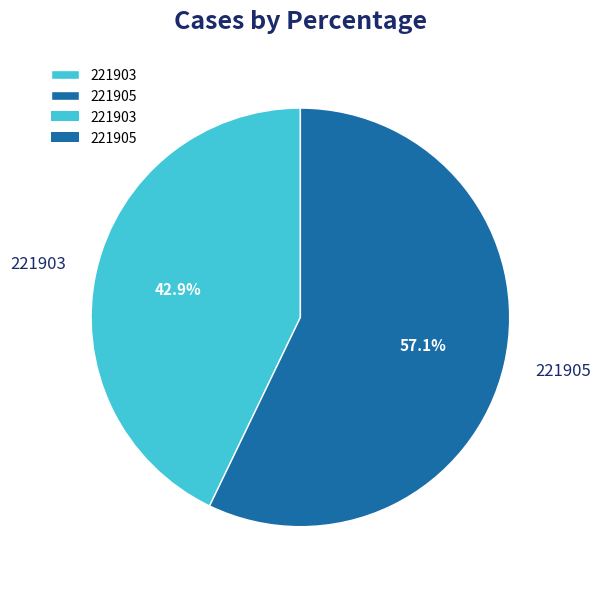

Which slice represents more than half of the pie?

221905